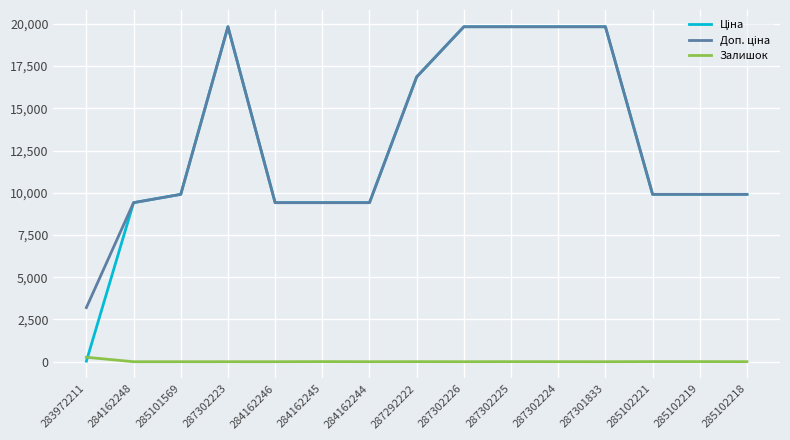

What is the greatest value displayed?

19831.1